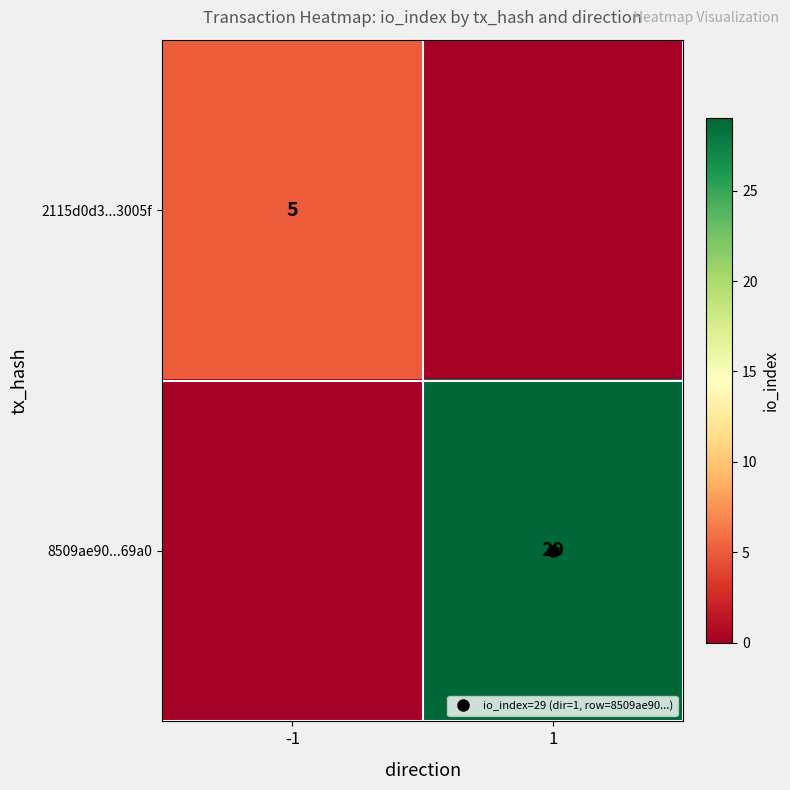

At which label is 2115d0d3...3005f closest to 2?

1